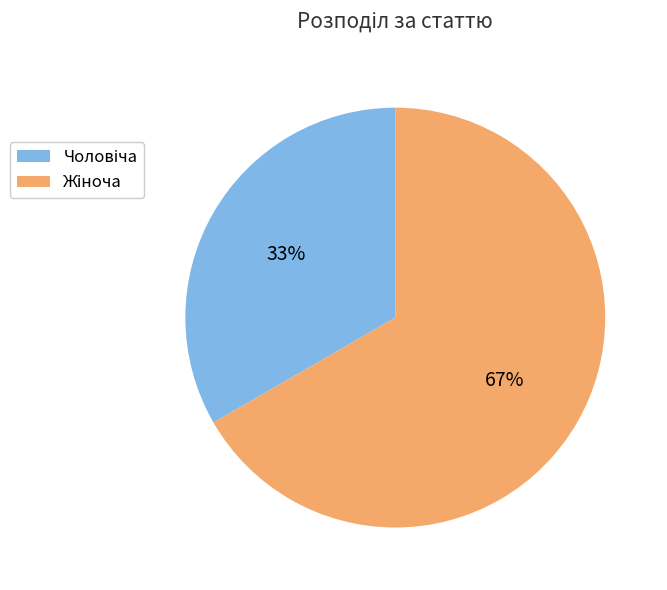

Is there any slice that represents more than half of the pie?

Yes